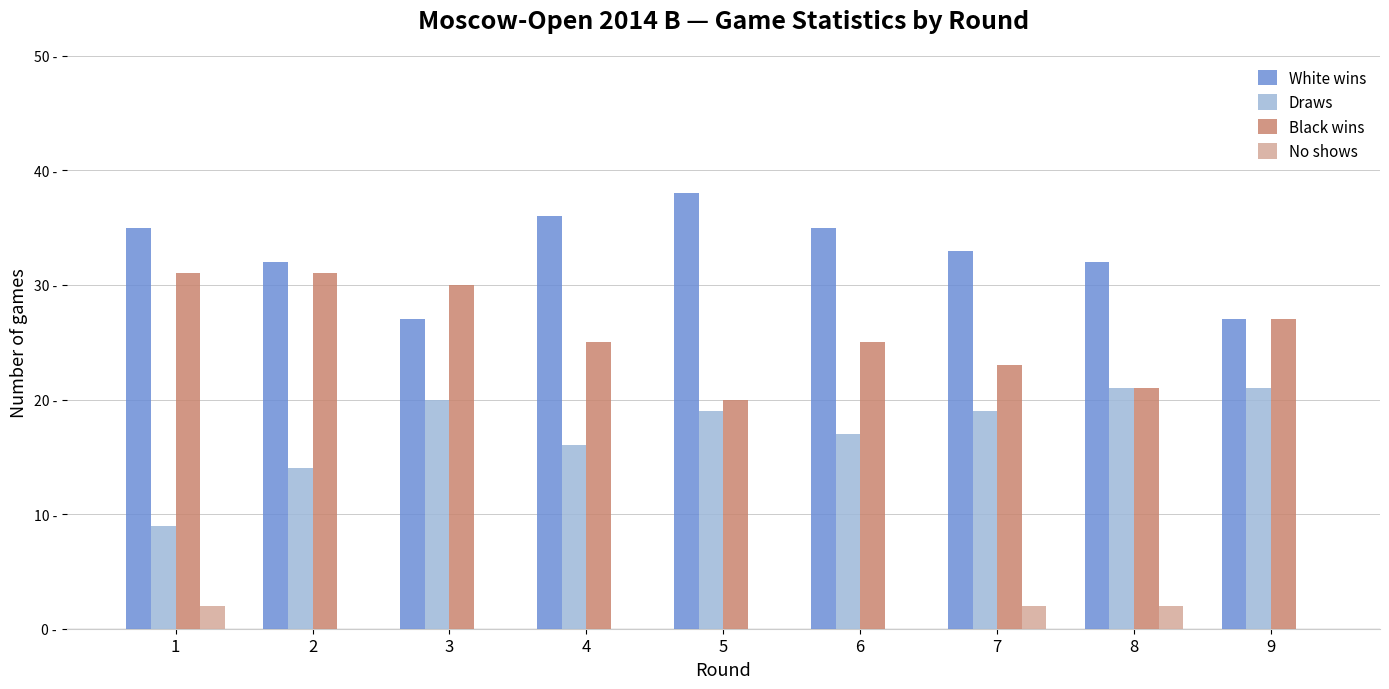

At which label is Black wins closest to 25?

4